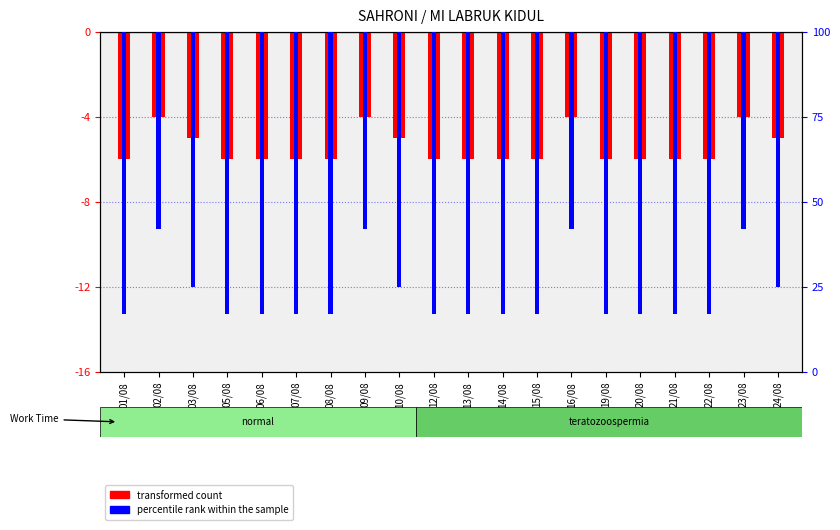

How many bars are there in each group?

2